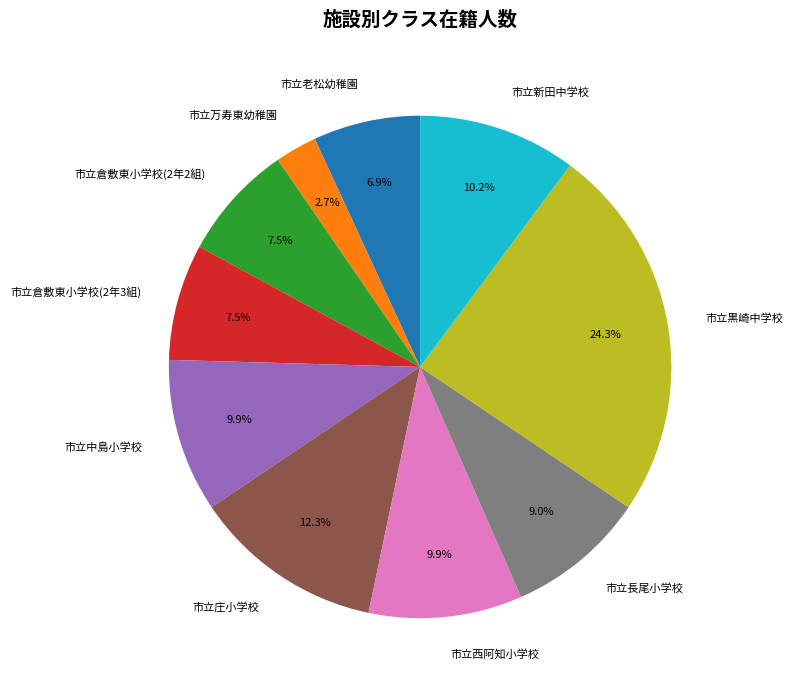

Does any single category account for the majority?

No